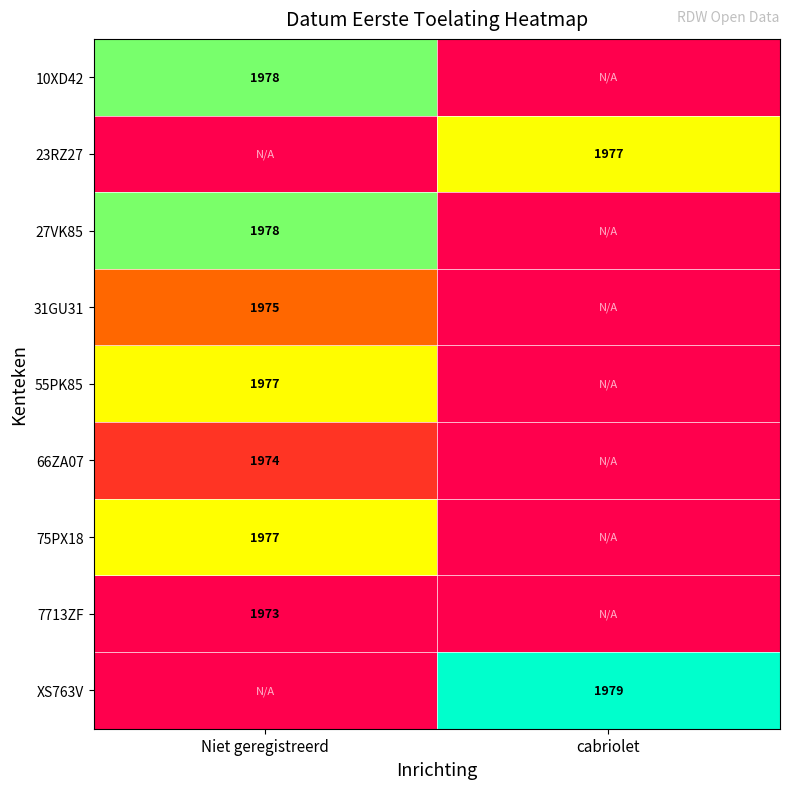

Is it true that 31GU31 equals 1063 at Niet geregistreerd?

False